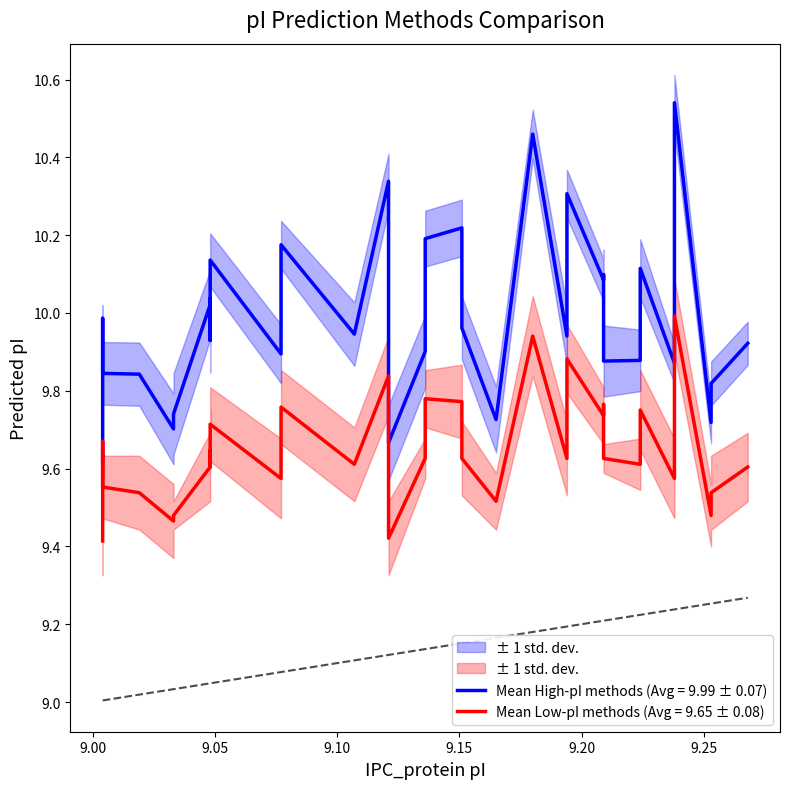

What is the smallest value displayed?

9.0